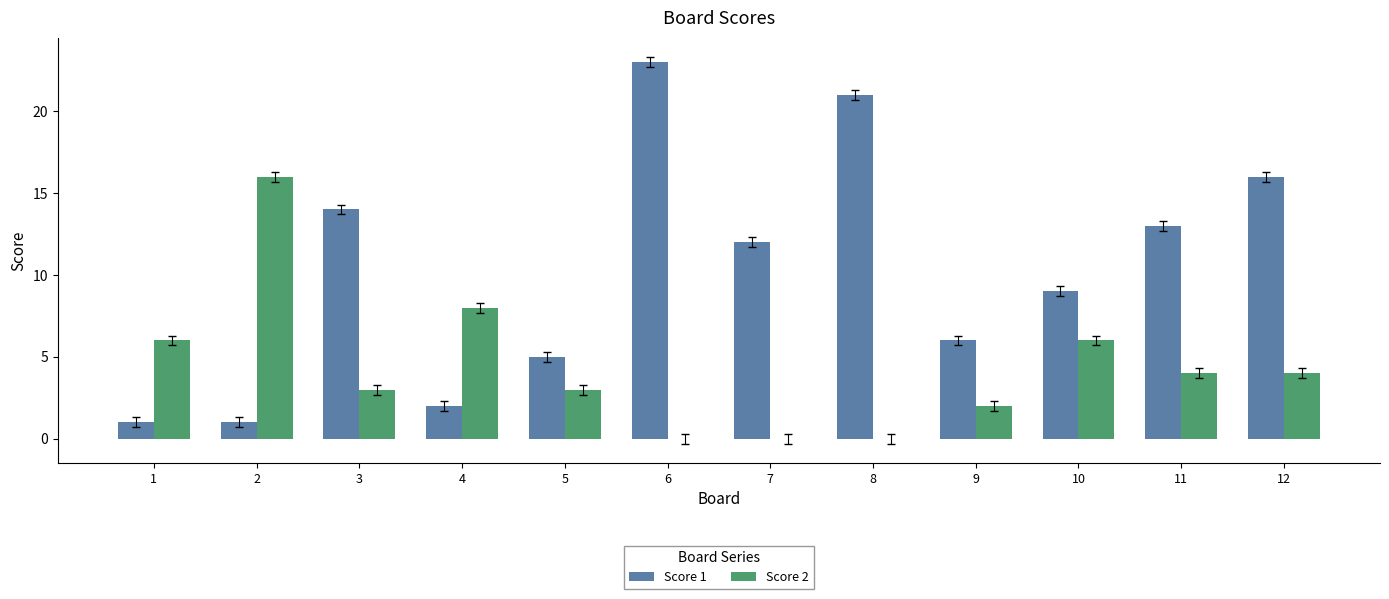

What are all the series names shown in the legend?

Score 1, Score 2